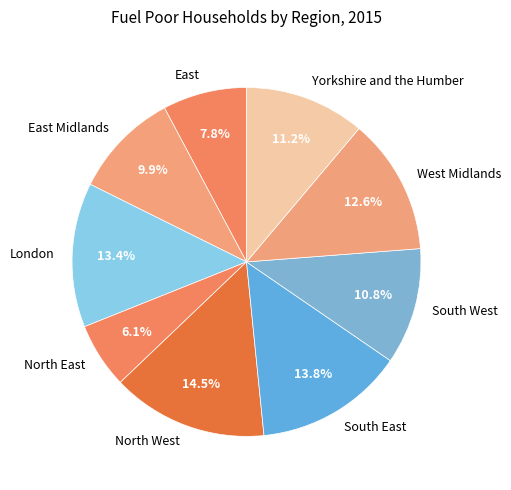

What percentage is the East slice, to the nearest percent?

8%